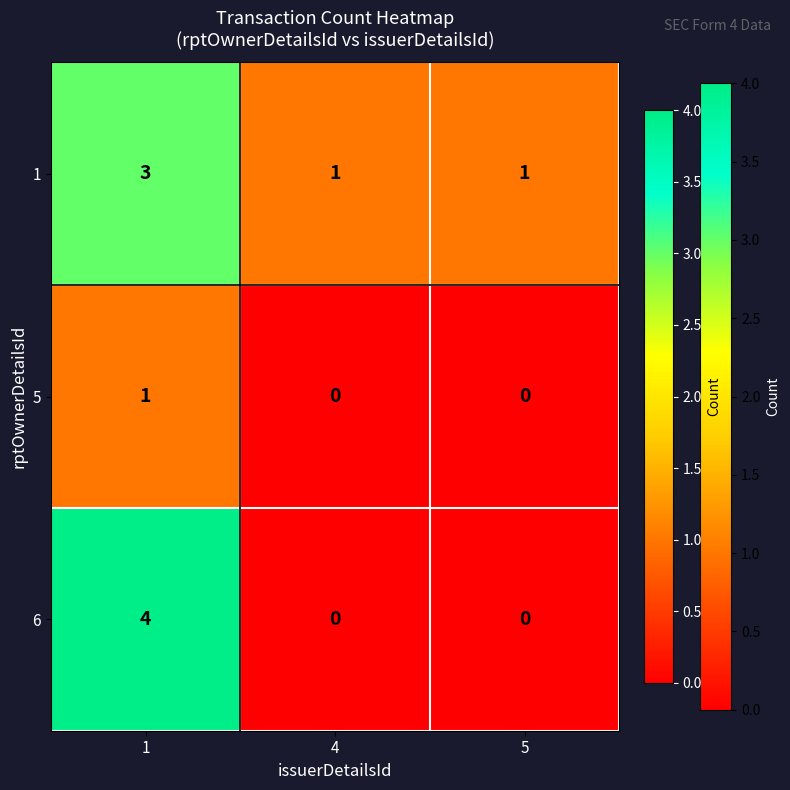

What is the greatest value displayed?

4